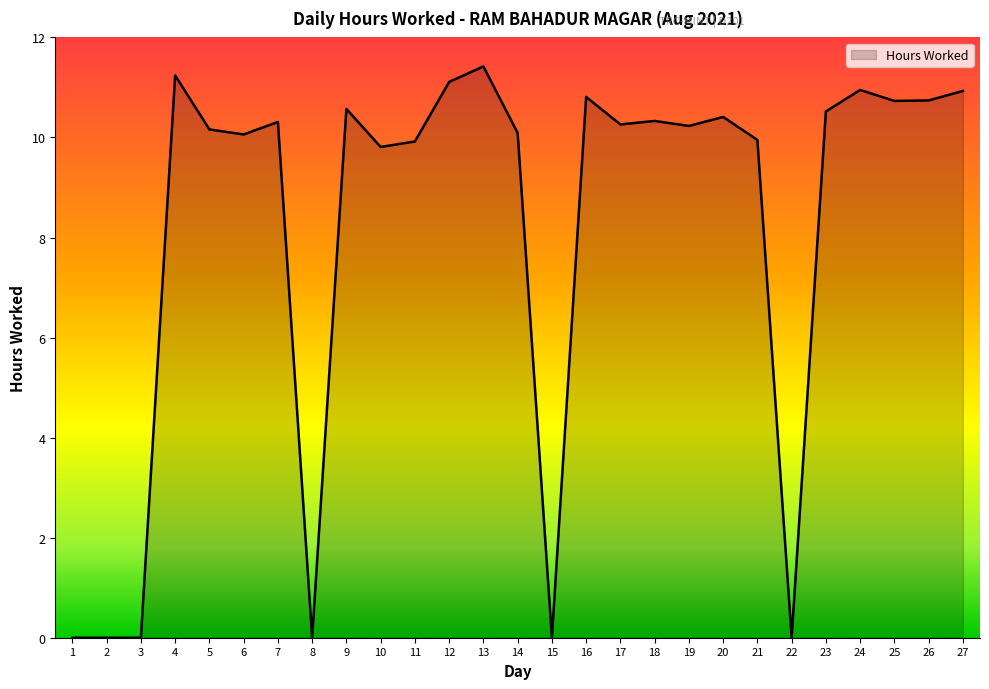

Is it true that the value at 5 is 3.9?

False